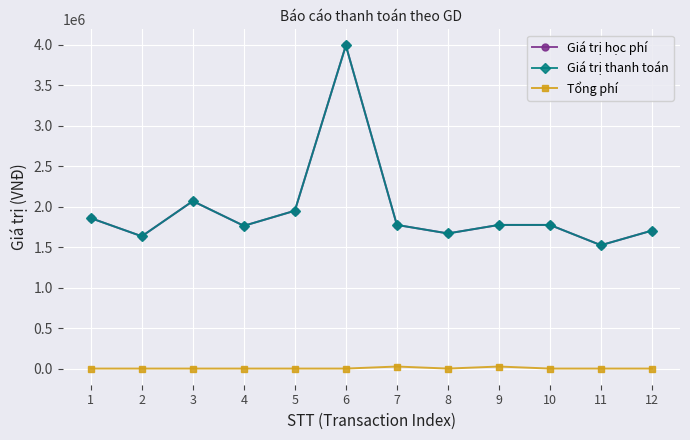

True or false: Giá trị học phí and Giá trị thanh toán cross at least once.

False